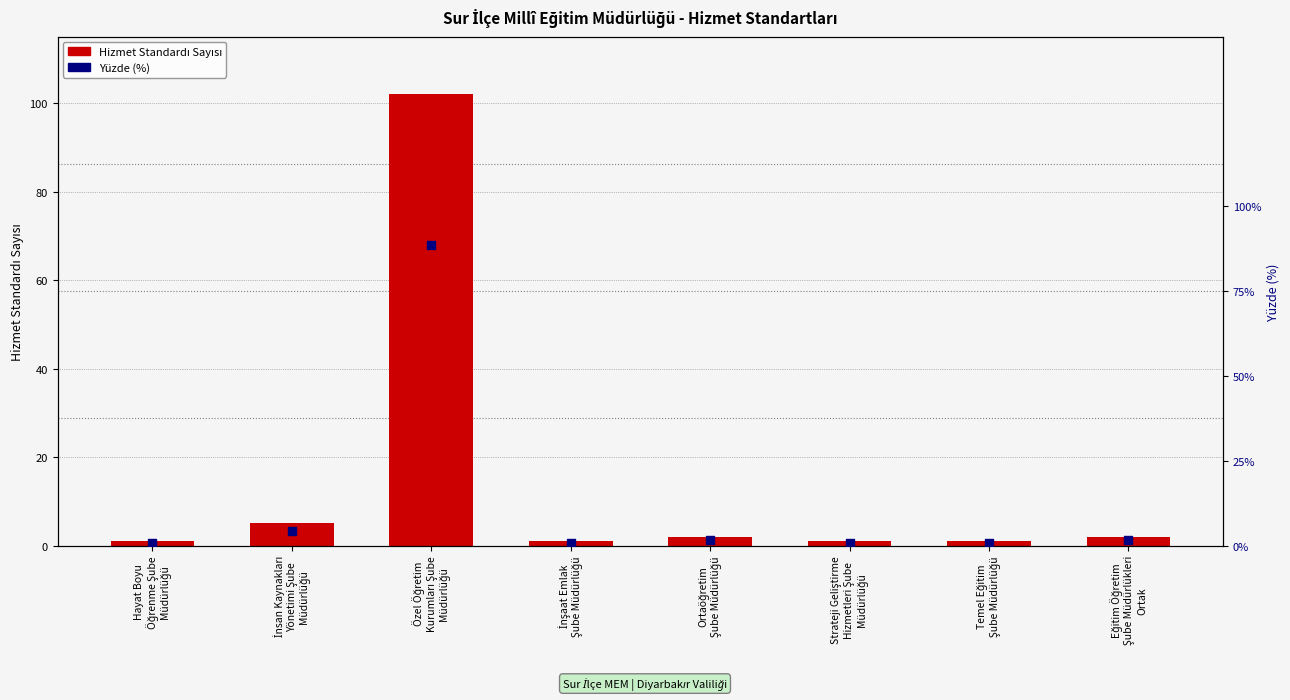

Which series has the widest spread of Y values?

Sayı